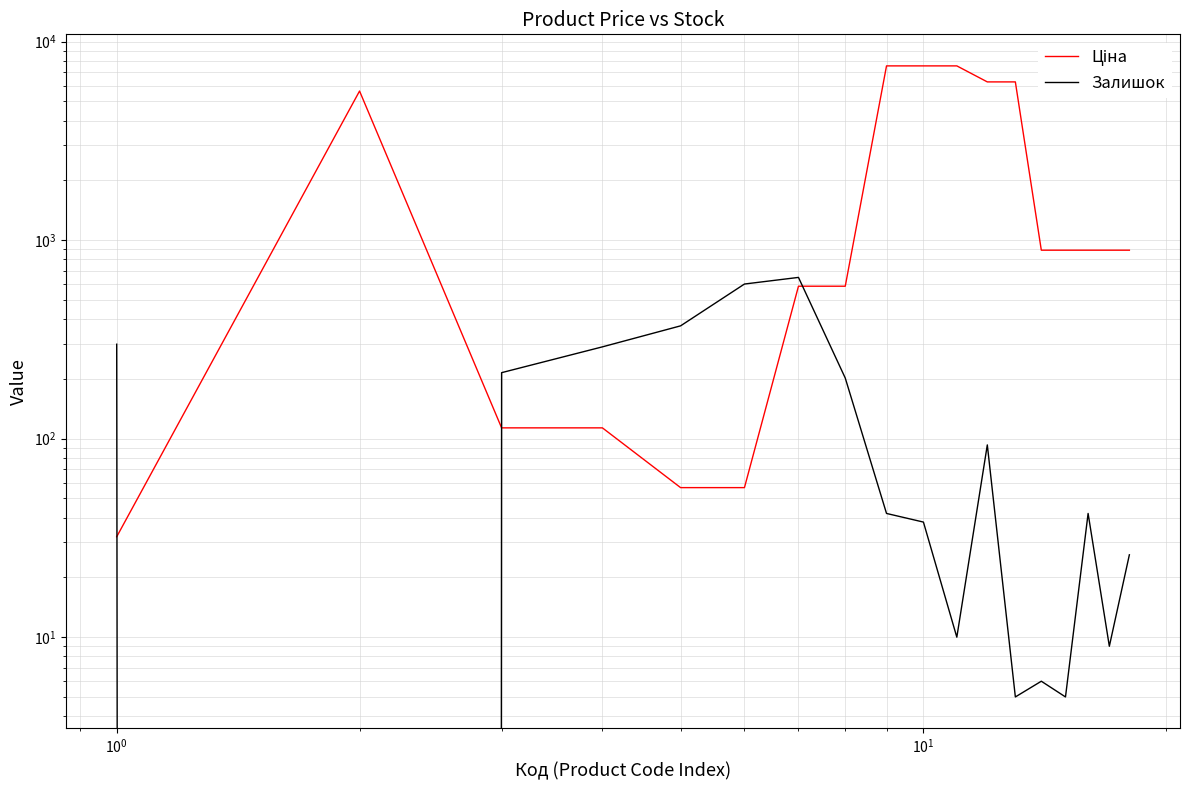

True or false: Ціна and Залишок cross at least once.

True